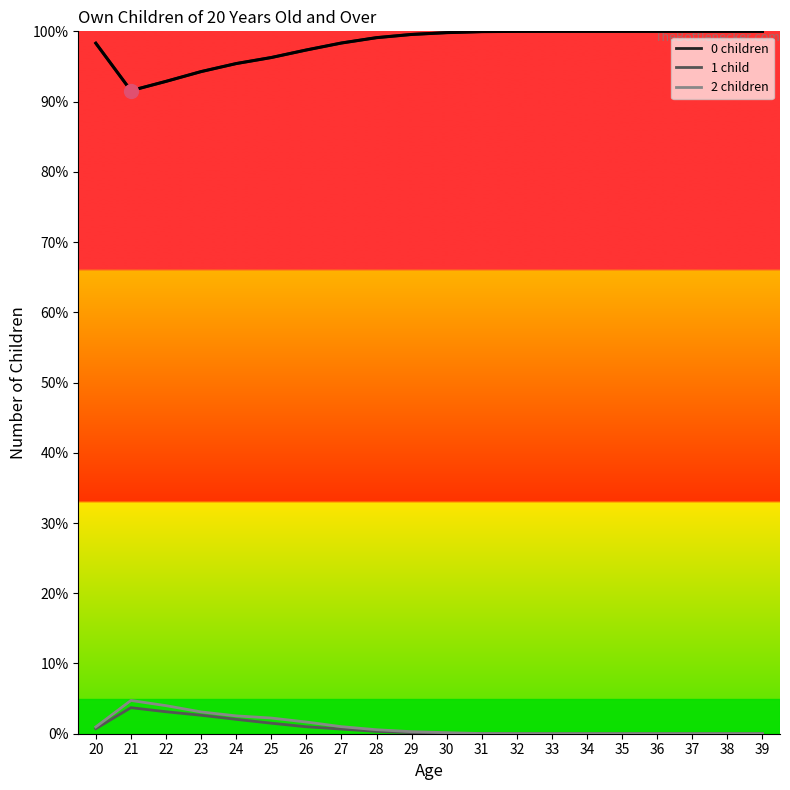

Read the value at 20.

98.3